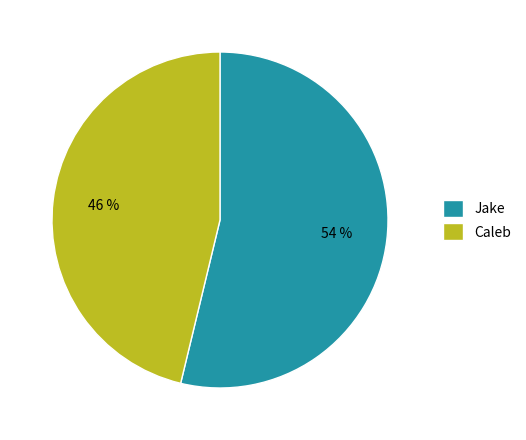

To the nearest percent, what percentage of the pie is Caleb?

46%